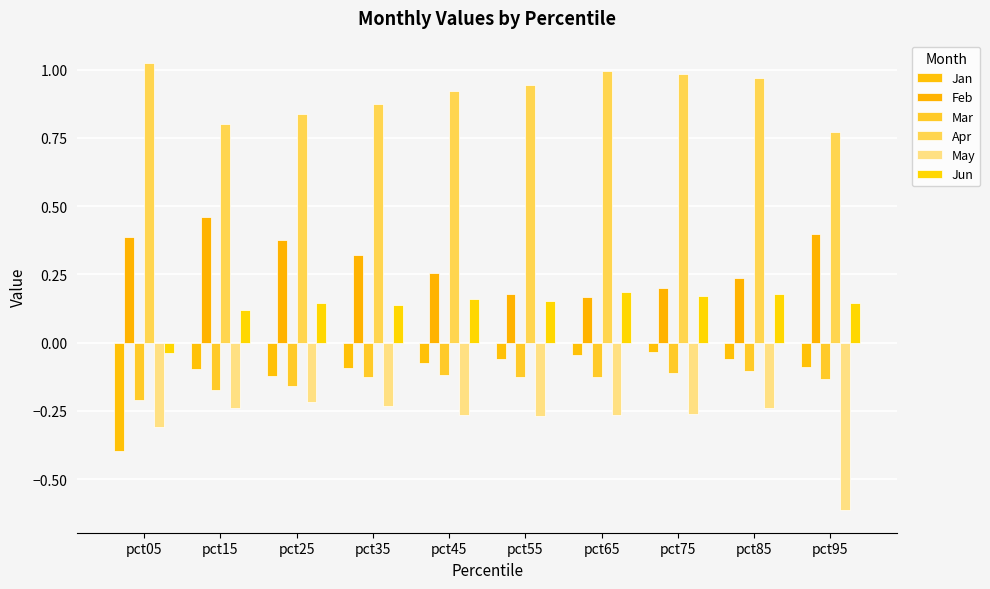

At pct95, list the series in order from smallest to largest.

May, Mar, Jan, Jun, Feb, Apr